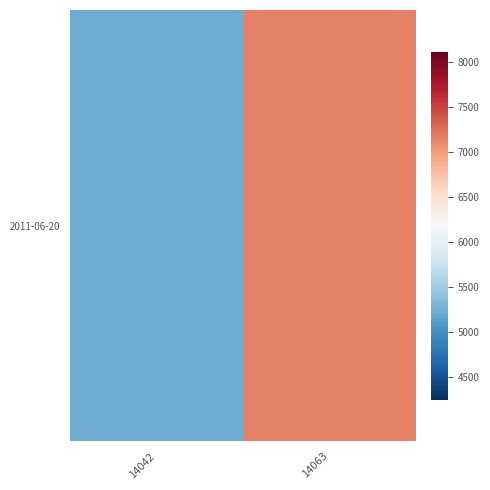

Which label corresponds to the smallest value in the chart?

14042